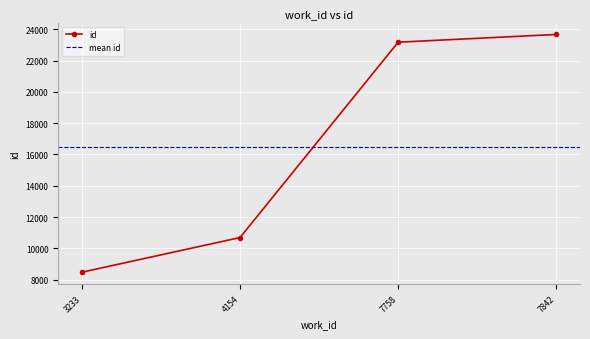

True or false: there are more than 2 points higher than both neighbors.

False